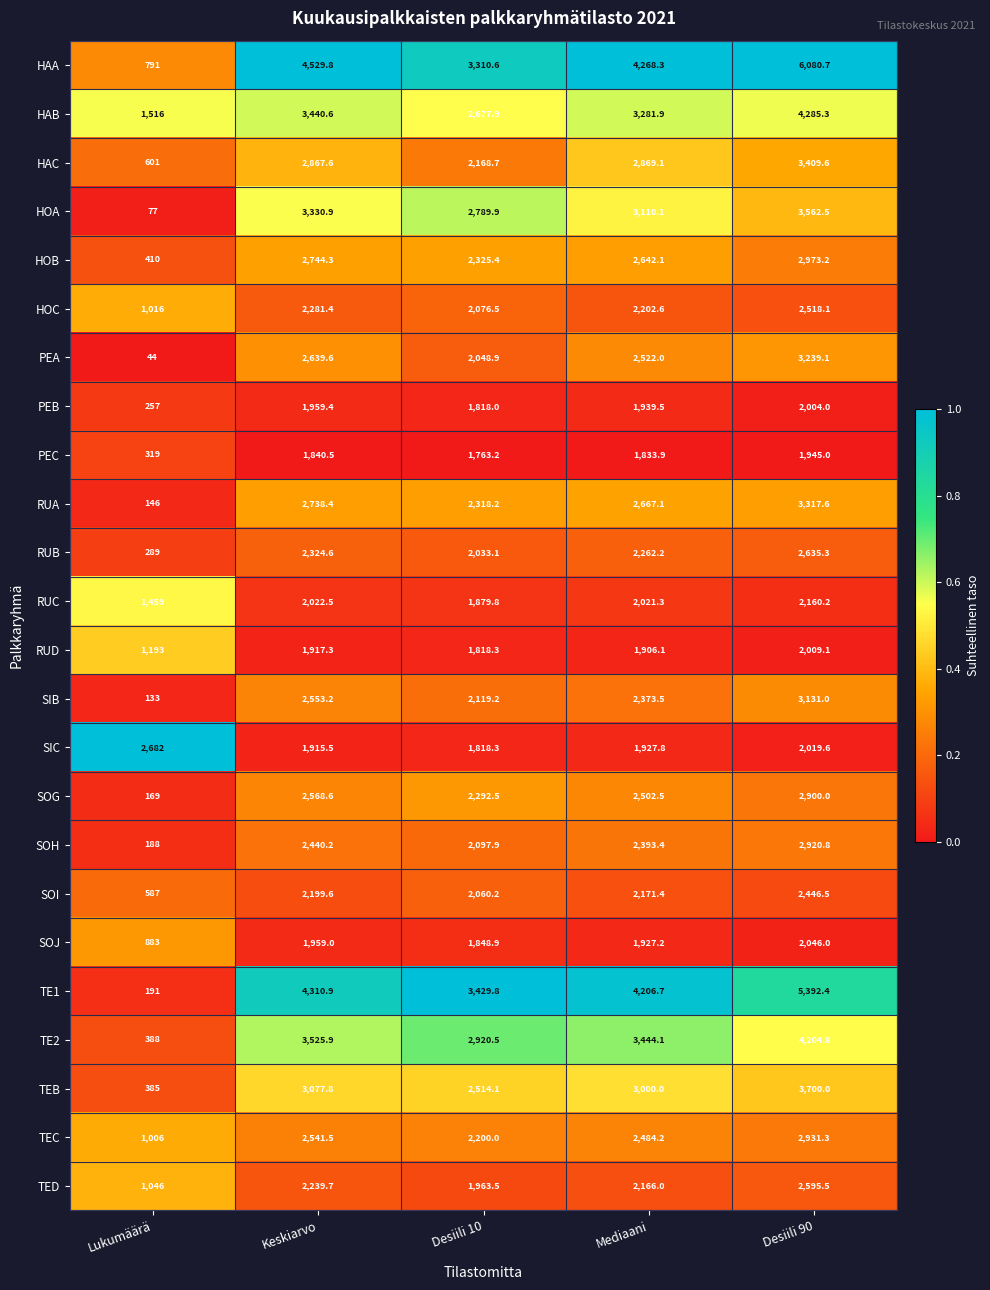

The SOH series shows 90.0 at Lukumäärä. True or false?

False